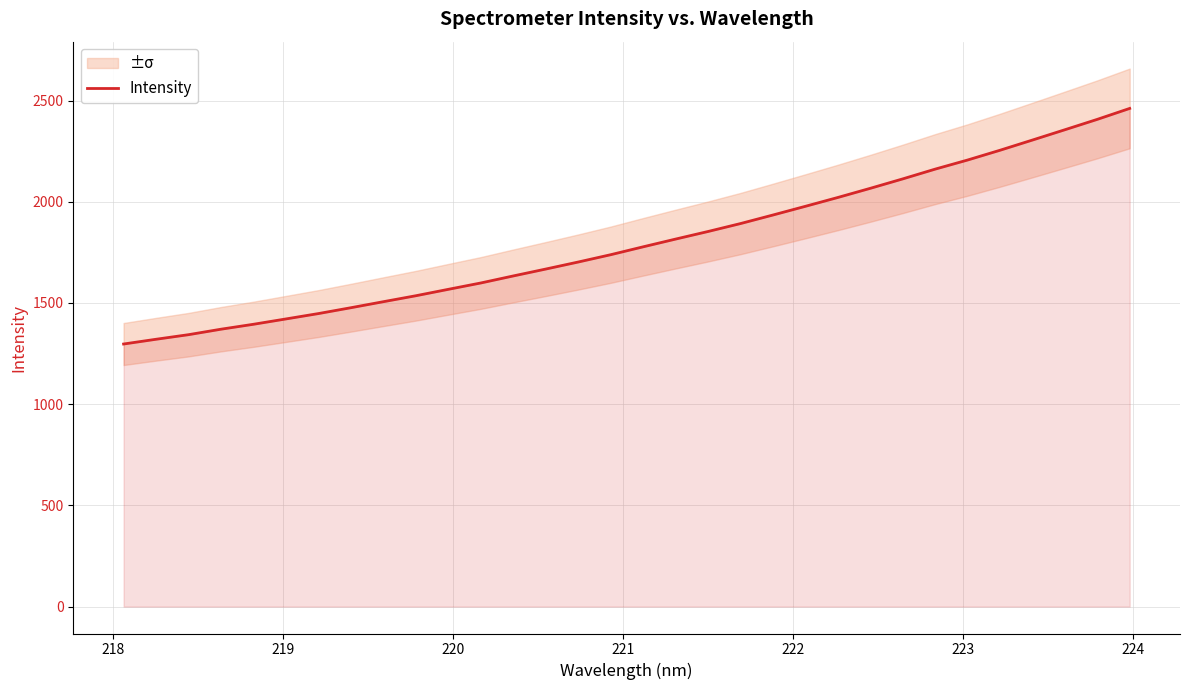

What is the minimum value for Intensity?

1297.2